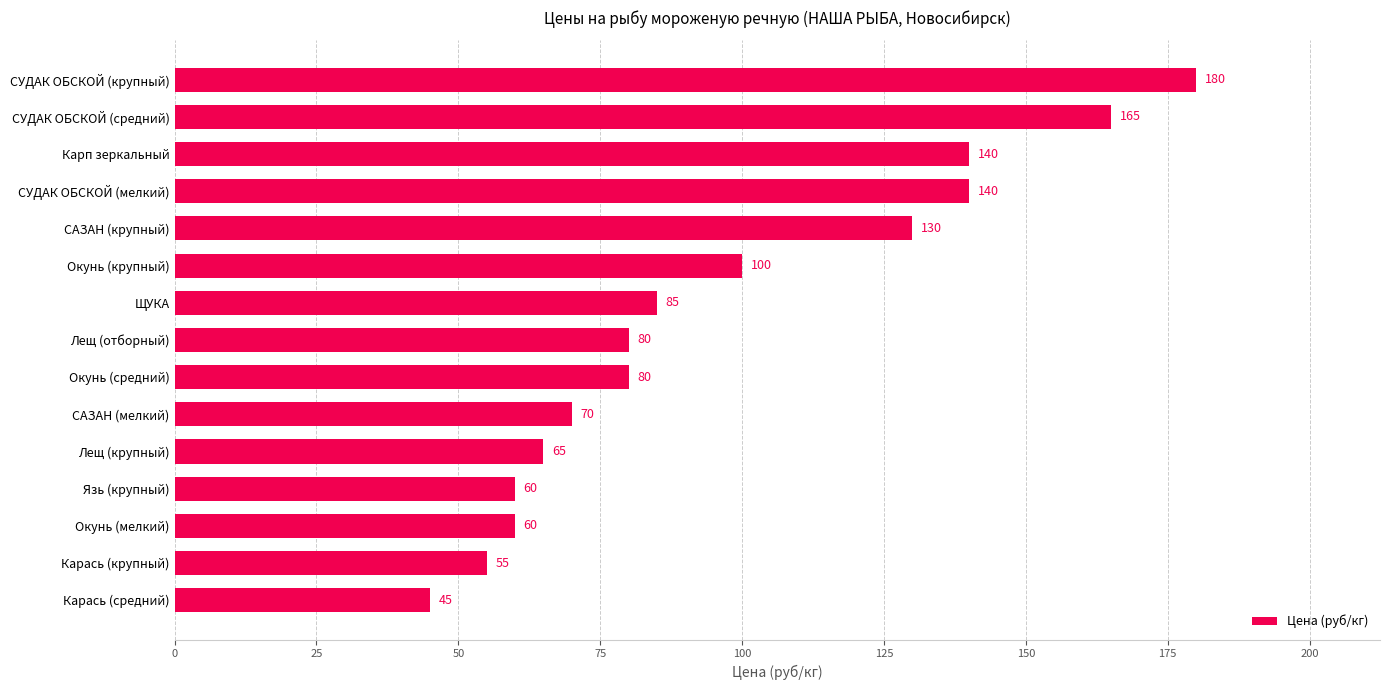

The value at САЗАН (крупный) is 60. True or false?

False